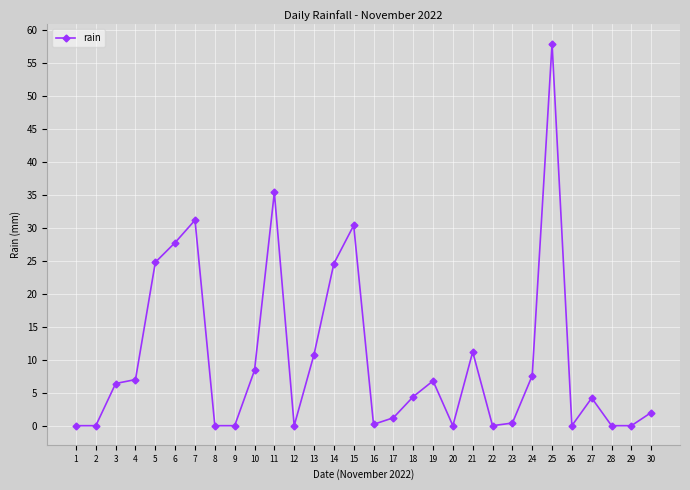

How many lines are shown in the chart?

1